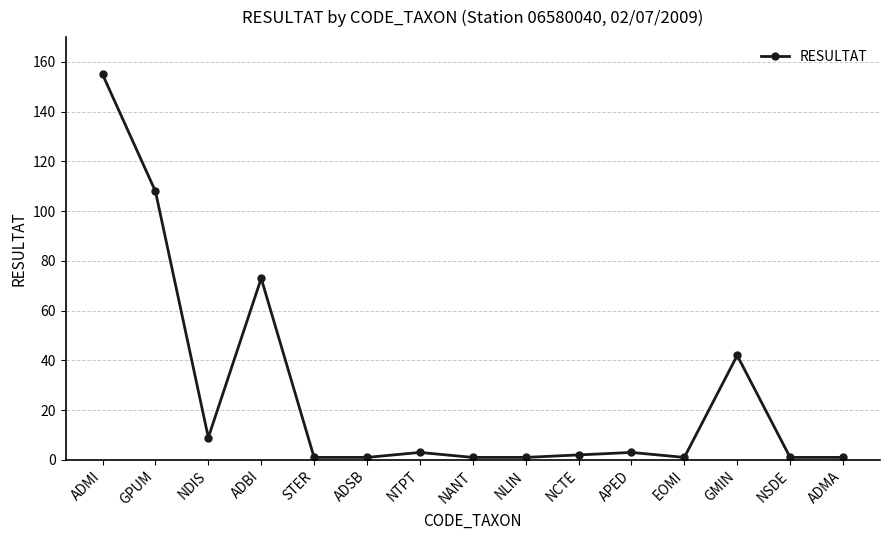

What is the sum of all values?

402